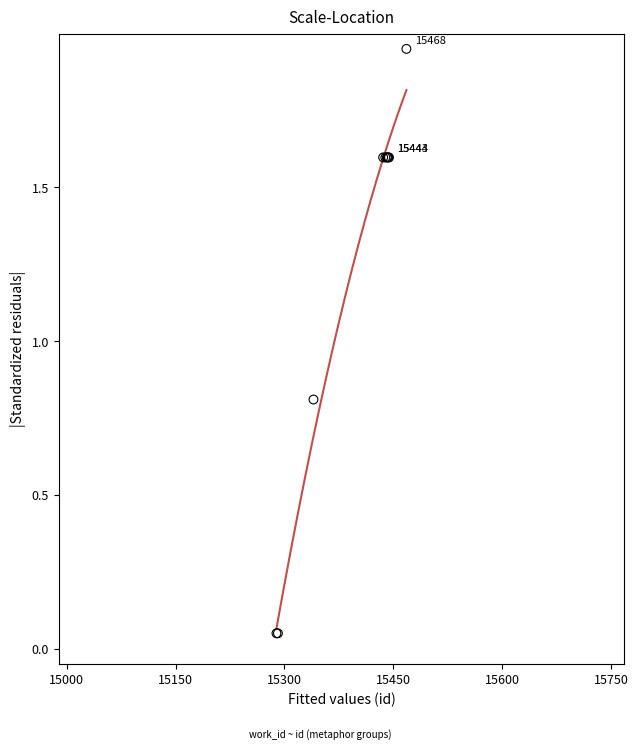

What Y value in the scatter plot is closest to 1?

0.8